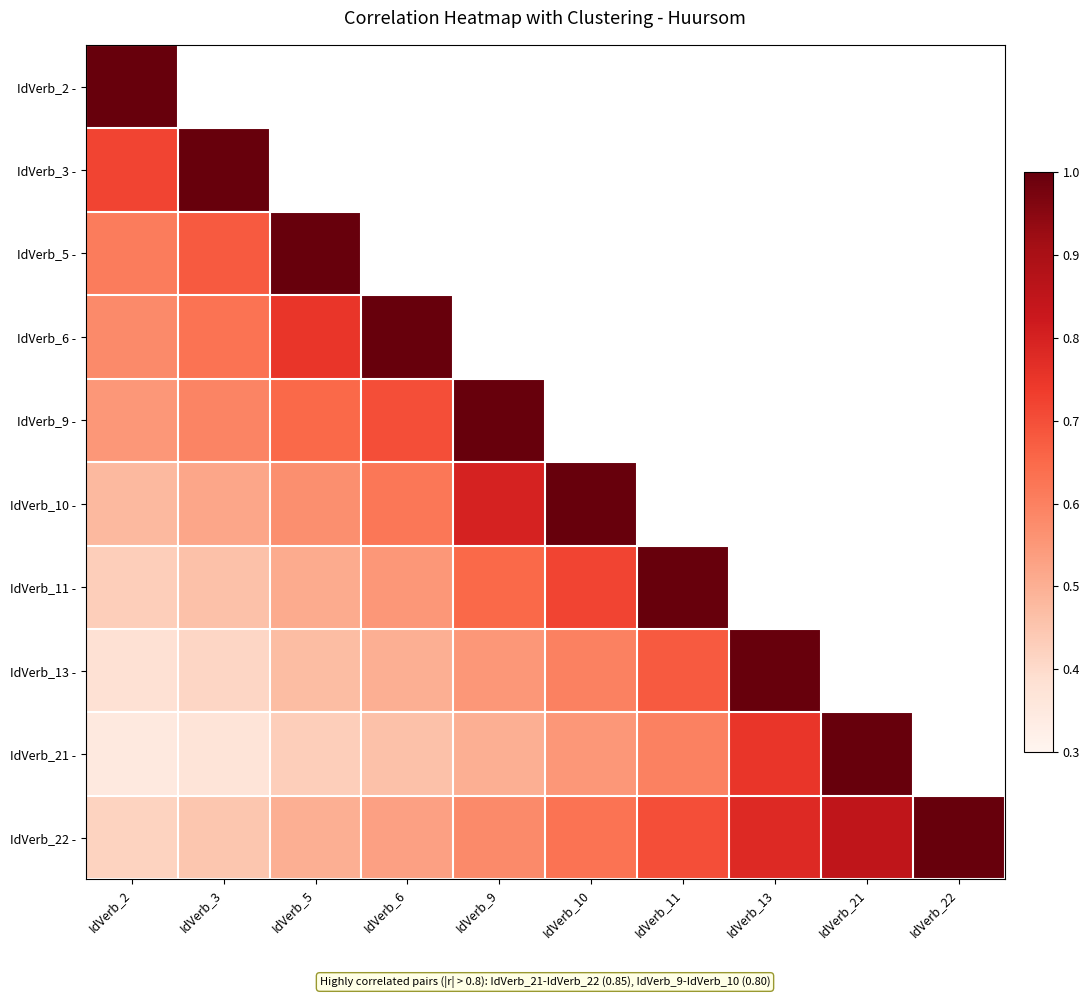

Which category has the lowest value in the IdVerb_2 - series?

IdVerb_2